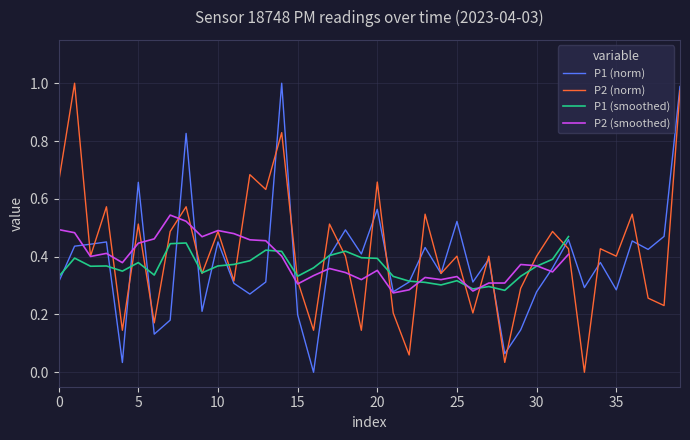

How many values in the P2 series exceed 0?

39